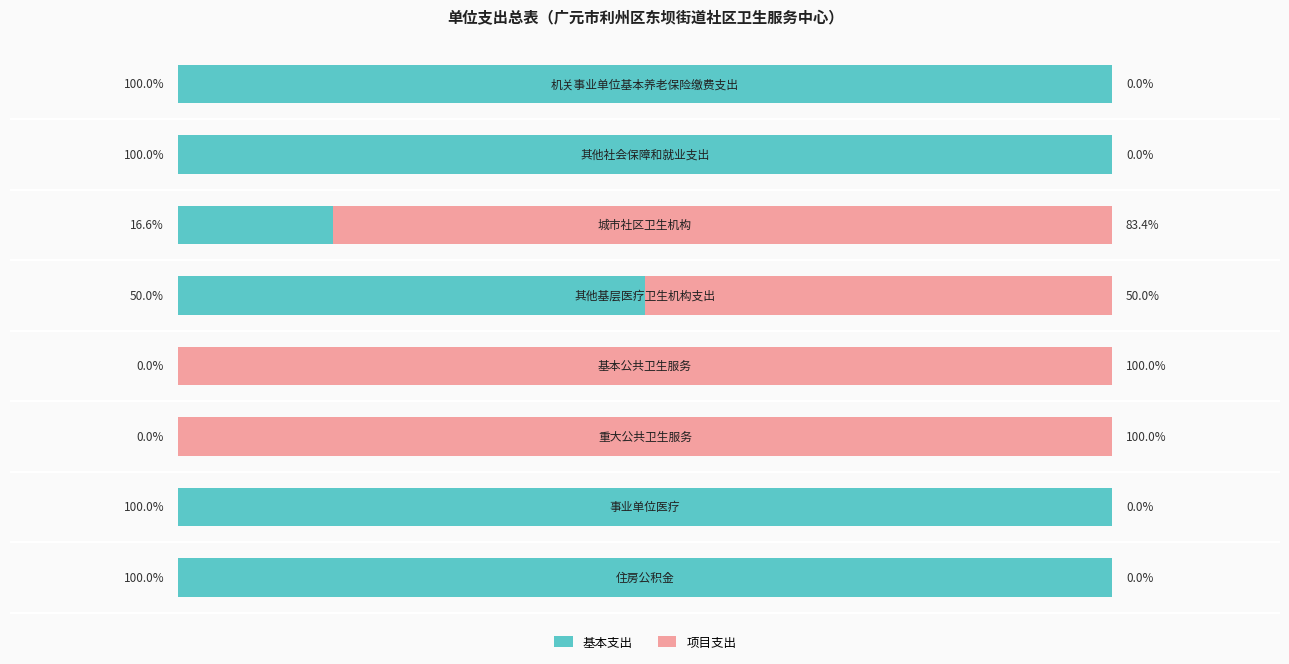

Which series has the largest range (max minus min)?

基本支出